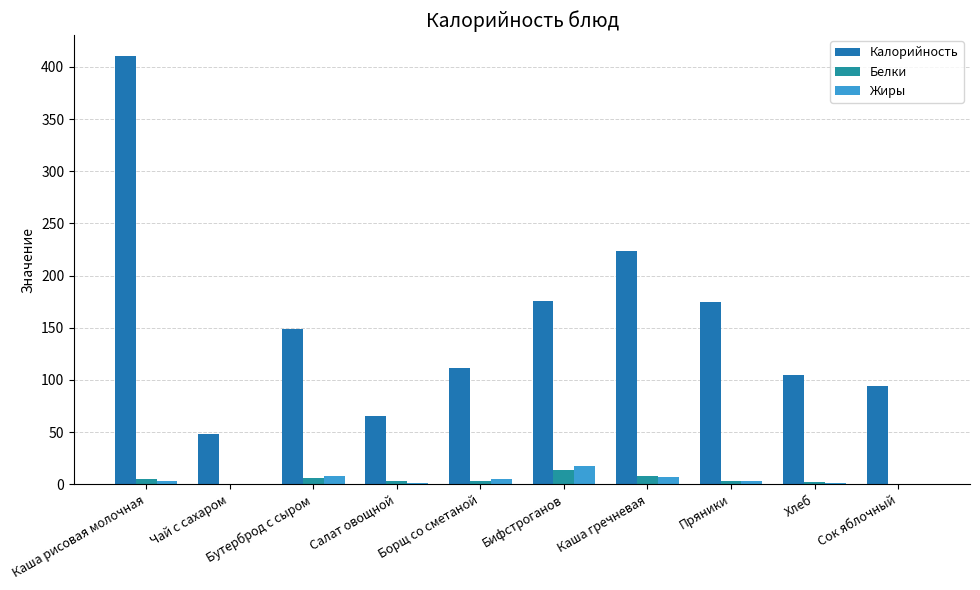

Reading left to right, list all the values displayed in this chart.

Калорийность: Каша рисовая молочная=410.0	Чай с сахаром=48.6	Бутерброд с сыром=149.0	Салат овощной=65.6	Борщ со сметаной=111.1	Бифстроганов=175.8	Каша гречневая=223.2	Пряники=175.0	Хлеб=105.0	Сок яблочный=94.0
Белки: Каша рисовая молочная=4.6	Чай с сахаром=0.2	Бутерброд с сыром=6.0	Салат овощной=3.2	Борщ со сметаной=3.1	Бифстроганов=13.6	Каша гречневая=7.5	Пряники=2.7	Хлеб=2.0	Сок яблочный=0.0
Жиры: Каша рисовая молочная=3.0	Чай с сахаром=0.1	Бутерброд с сыром=8.0	Салат овощной=0.7	Борщ со сметаной=4.8	Бифстроганов=17.1	Каша гречневая=7.0	Пряники=2.9	Хлеб=1.0	Сок яблочный=0.0